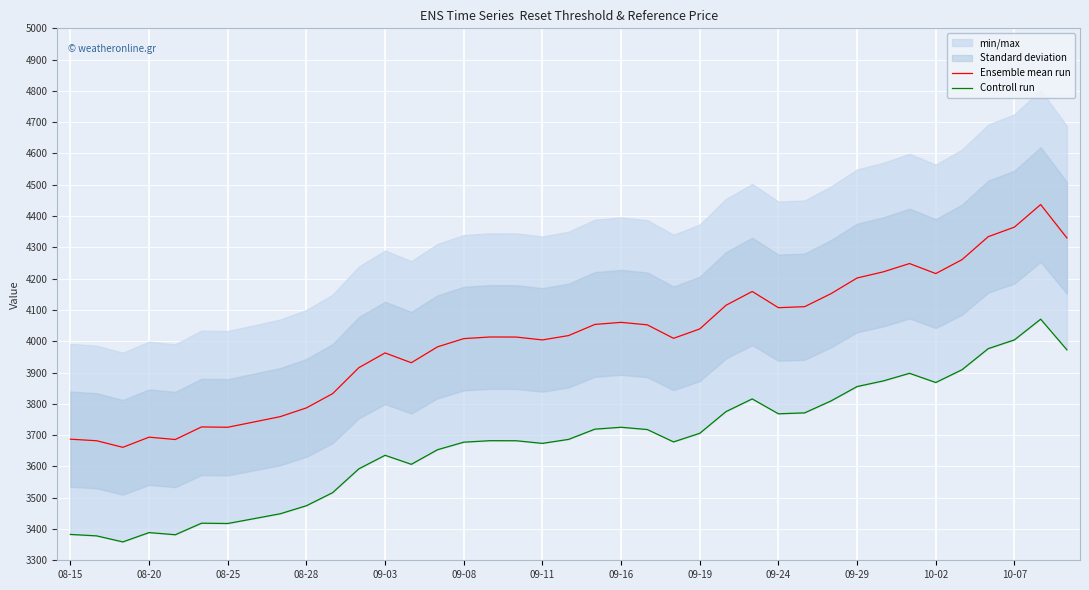

How many lines are shown in the chart?

2